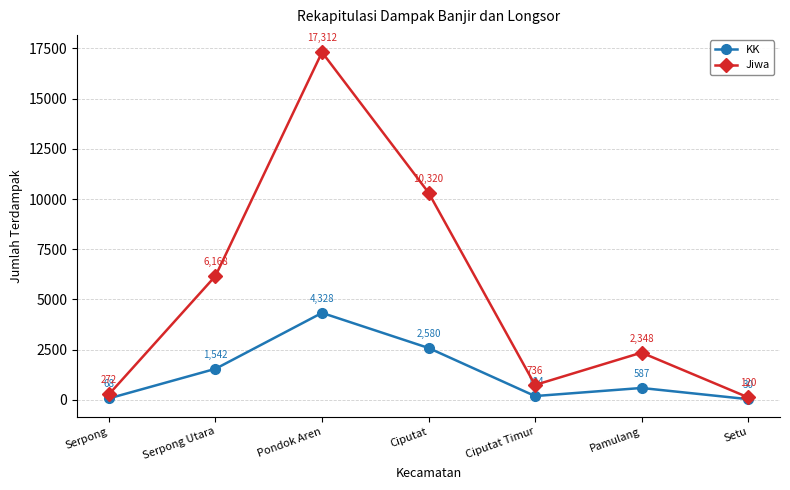

At which label does Jiwa first exceed 2348?

Serpong Utara